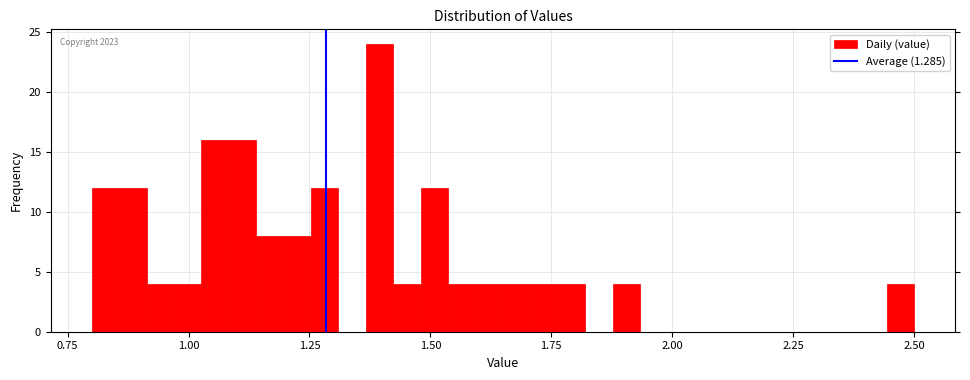

Around what value on the x-axis is the tallest bar? Give the approximate position of its centre, as read against the axis.

1.40